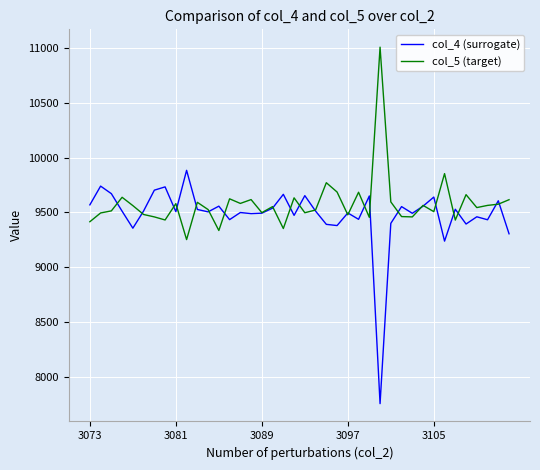

List the series in order of their peak value, lowest first.

col_4 (surrogate), col_5 (target)